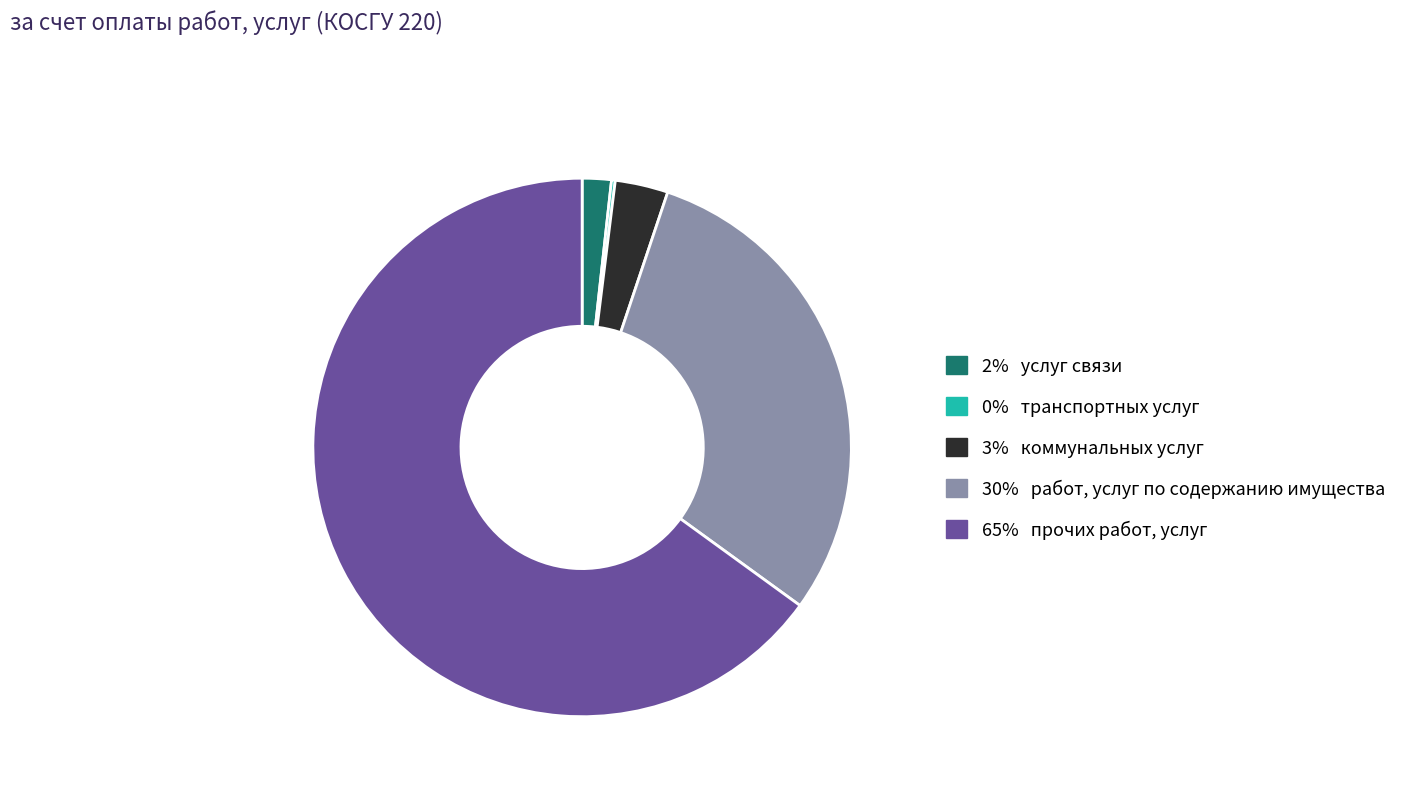

Does any single category account for the majority?

Yes